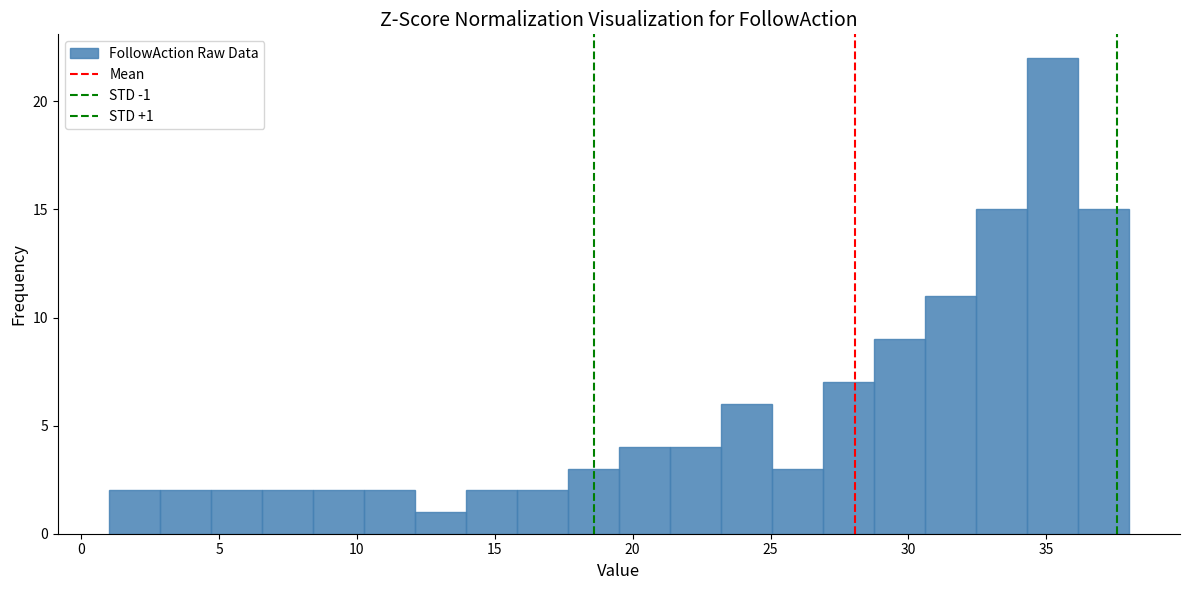

Read against the x-axis, roughly where is the centre of the tallest bar?

35.0